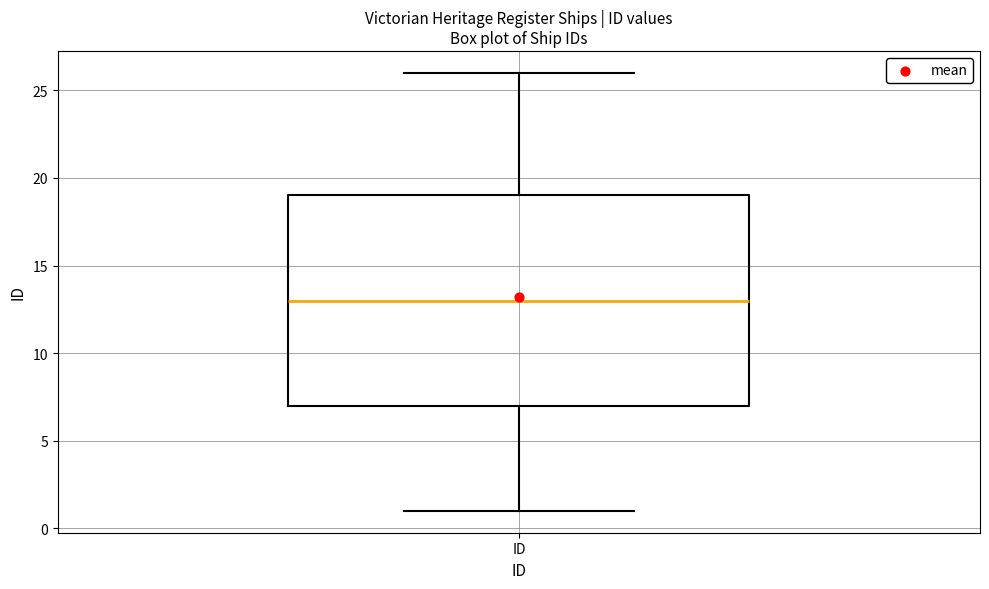

Where is the lower edge of the box for ID on the y-axis? The values are not printed on the chart, so give them approximately, as read against the axis.

7